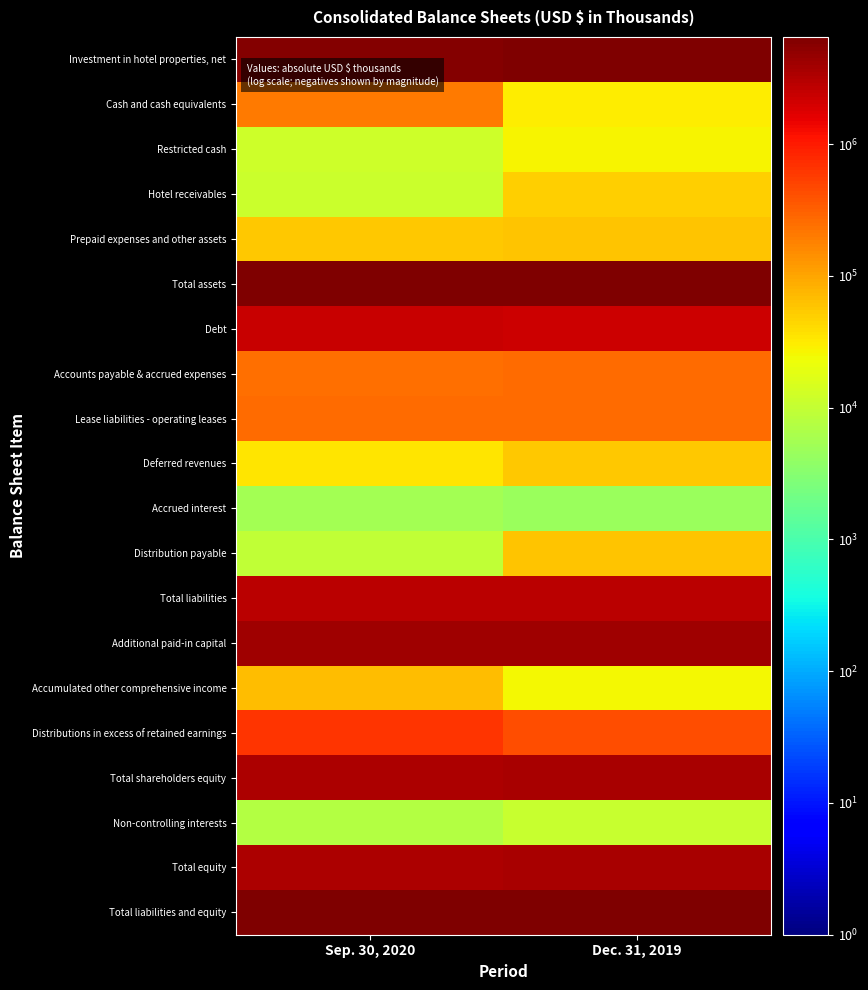

Reading right to left, transcribe all the data shown in this chart.

Investment in hotel properties, net: Dec. 31, 2019=6332587	Sep. 30, 2020=5980580
Cash and cash equivalents: Dec. 31, 2019=30098	Sep. 30, 2020=204553
Restricted cash: Dec. 31, 2019=26777	Sep. 30, 2020=12422
Hotel receivables: Dec. 31, 2019=49619	Sep. 30, 2020=11312
Prepaid expenses and other assets: Dec. 31, 2019=59474	Sep. 30, 2020=56922
Total assets: Dec. 31, 2019=6498555	Sep. 30, 2020=6265789
Debt: Dec. 31, 2019=2229220	Sep. 30, 2020=2354066
Accounts payable & accrued expenses: Dec. 31, 2019=260166	Sep. 30, 2020=247623
Lease liabilities - operating leases: Dec. 31, 2019=256271	Sep. 30, 2020=255177
Deferred revenues: Dec. 31, 2019=57704	Sep. 30, 2020=33965
Accrued interest: Dec. 31, 2019=4694	Sep. 30, 2020=5533
Distribution payable: Dec. 31, 2019=58564	Sep. 30, 2020=9306
Total liabilities: Dec. 31, 2019=2866619	Sep. 30, 2020=2905670
Additional paid-in capital: Dec. 31, 2019=4069410	Sep. 30, 2020=4092602
Accumulated other comprehensive income: Dec. 31, 2019=24715	Sep. 30, 2020=69663
Distributions in excess of retained earnings: Dec. 31, 2019=424996	Sep. 30, 2020=671667
Total shareholders equity: Dec. 31, 2019=3621208	Sep. 30, 2020=3352783
Non-controlling interests: Dec. 31, 2019=10728	Sep. 30, 2020=7336
Total equity: Dec. 31, 2019=3631936	Sep. 30, 2020=3360119
Total liabilities and equity: Dec. 31, 2019=6498555	Sep. 30, 2020=6265789